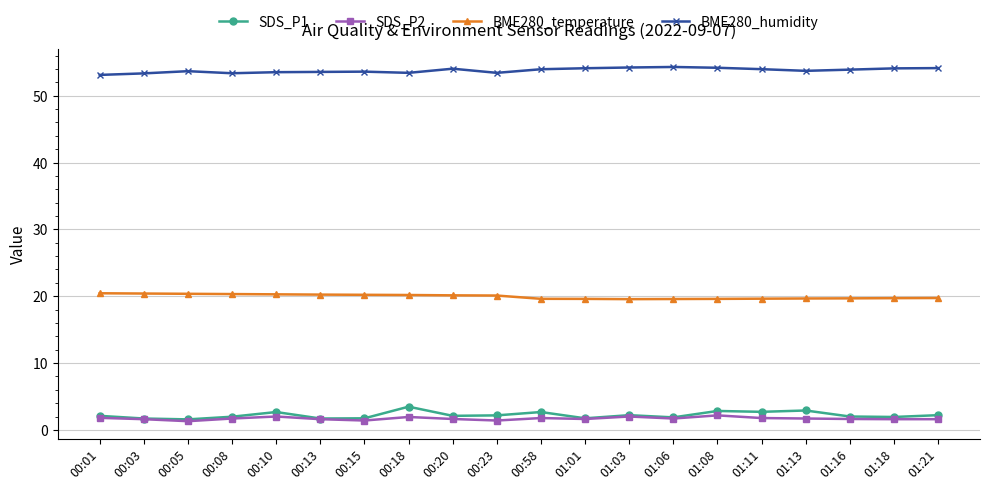

What is the label of the 15th point from the right?

00:13